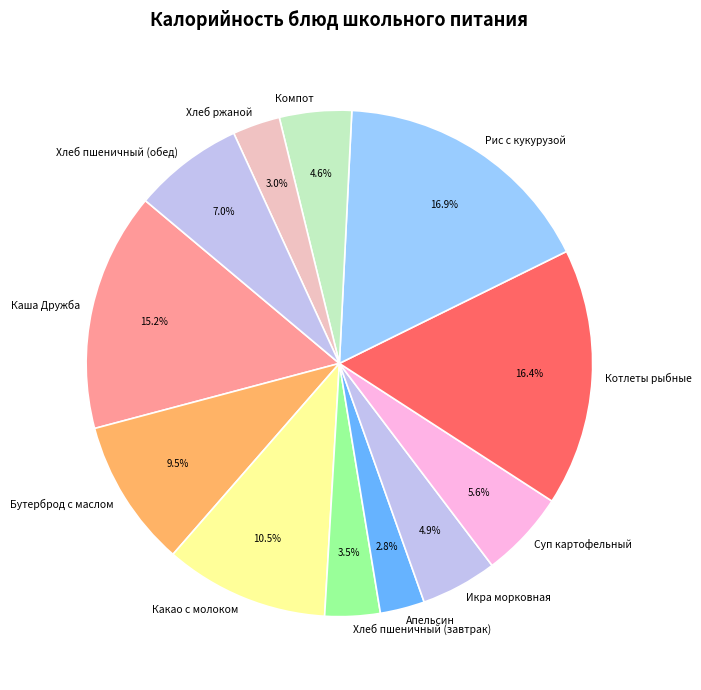

Is Рис с кукурузой the majority of the pie?

No